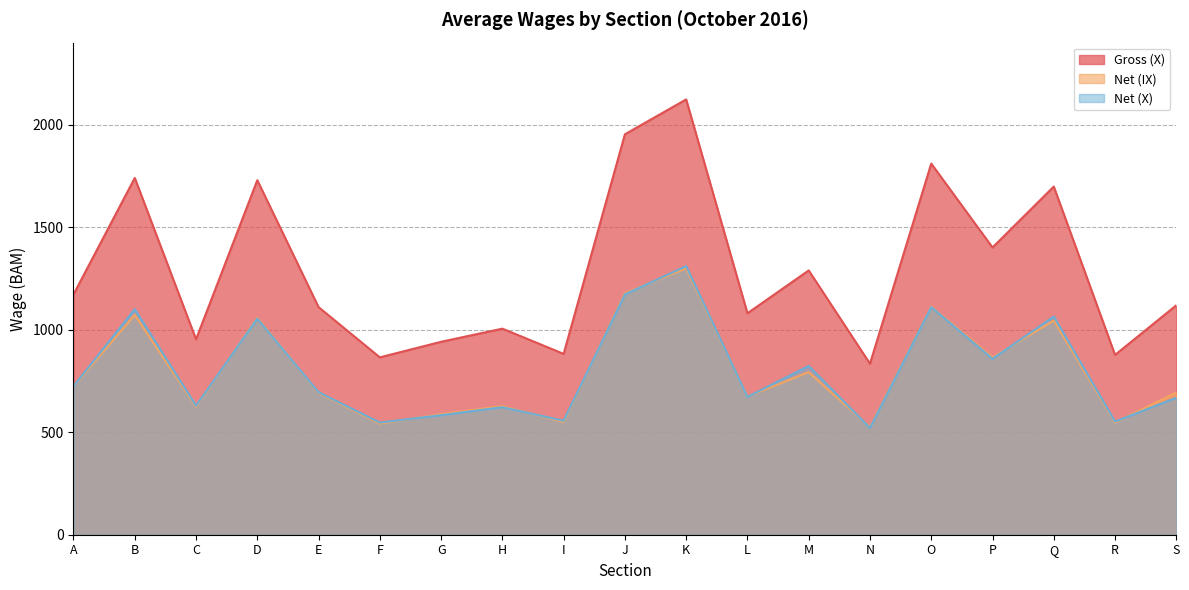

Where do Net (IX) and Net (X) first cross each other?

C and D